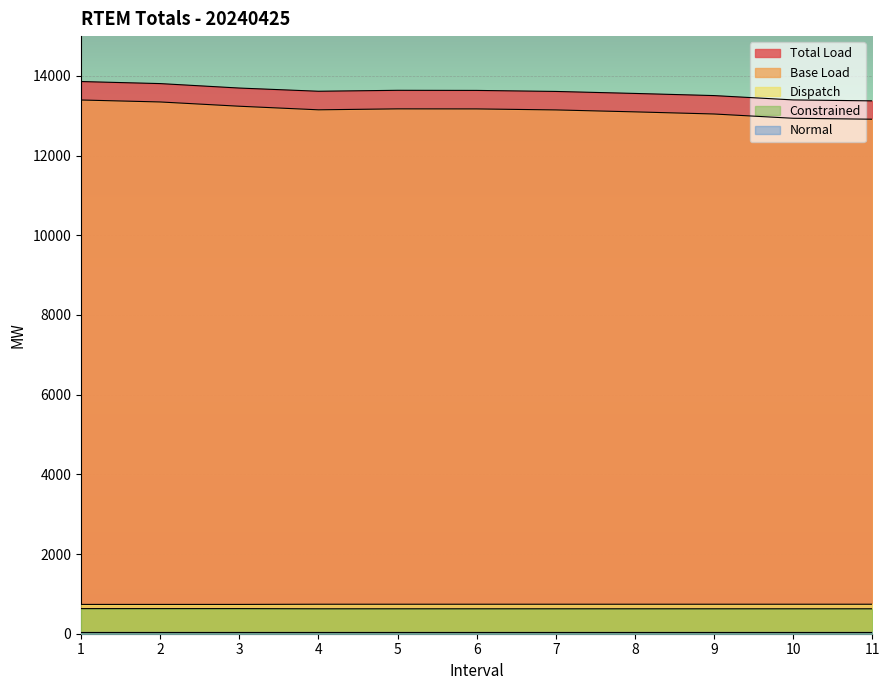

What is the sum of the Dispatch values at 11 and 9?

1480.2